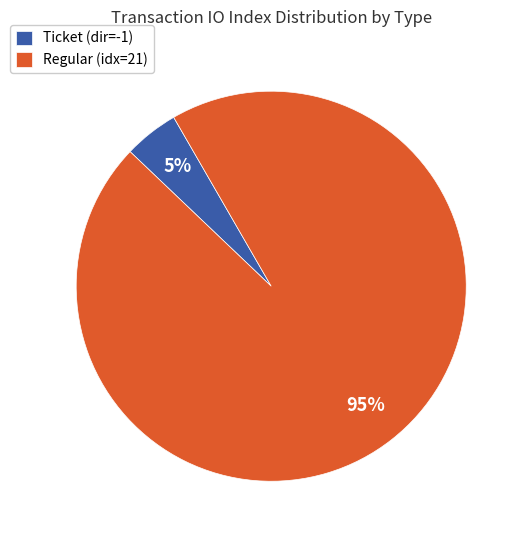

Is it true that Ticket (dir=-1) is 5% of the pie?

True